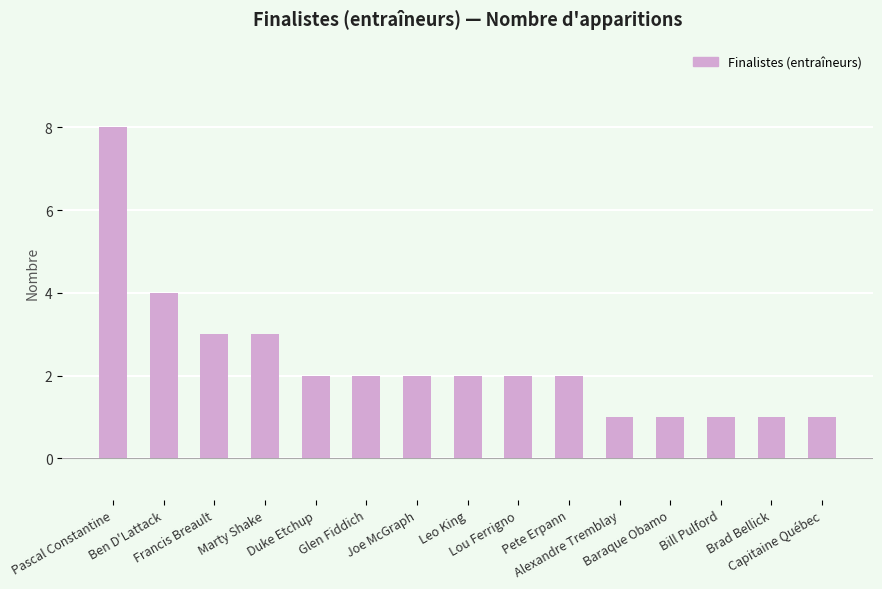

Reading left to right, transcribe all the data shown in this chart.

Pascal Constantine=8	Ben D'Lattack=4	Francis Breault=3	Marty Shake=3	Duke Etchup=2	Glen Fiddich=2	Joe McGraph=2	Leo King=2	Lou Ferrigno=2	Pete Erpann=2	Alexandre Tremblay=1	Baraque Obamo=1	Bill Pulford=1	Brad Bellick=1	Capitaine Québec=1